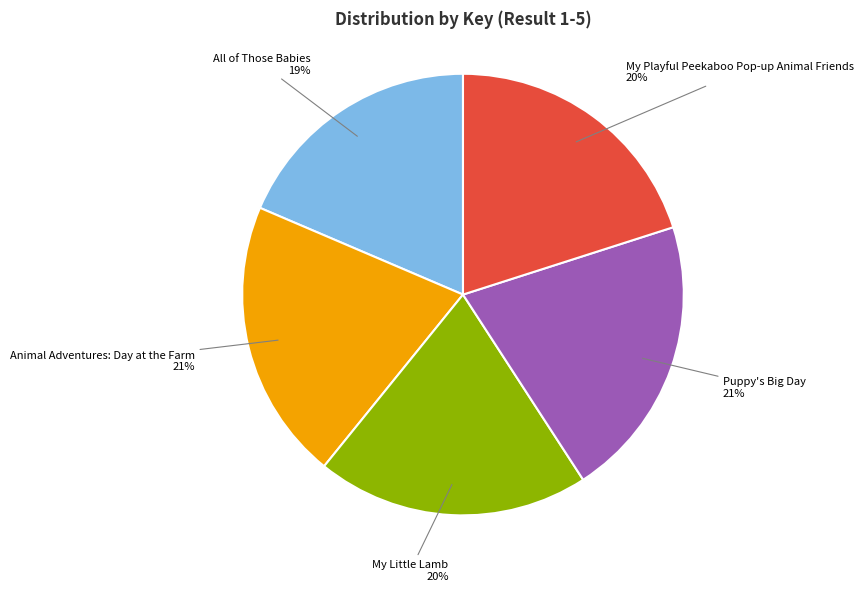

Does any single category account for the majority?

No